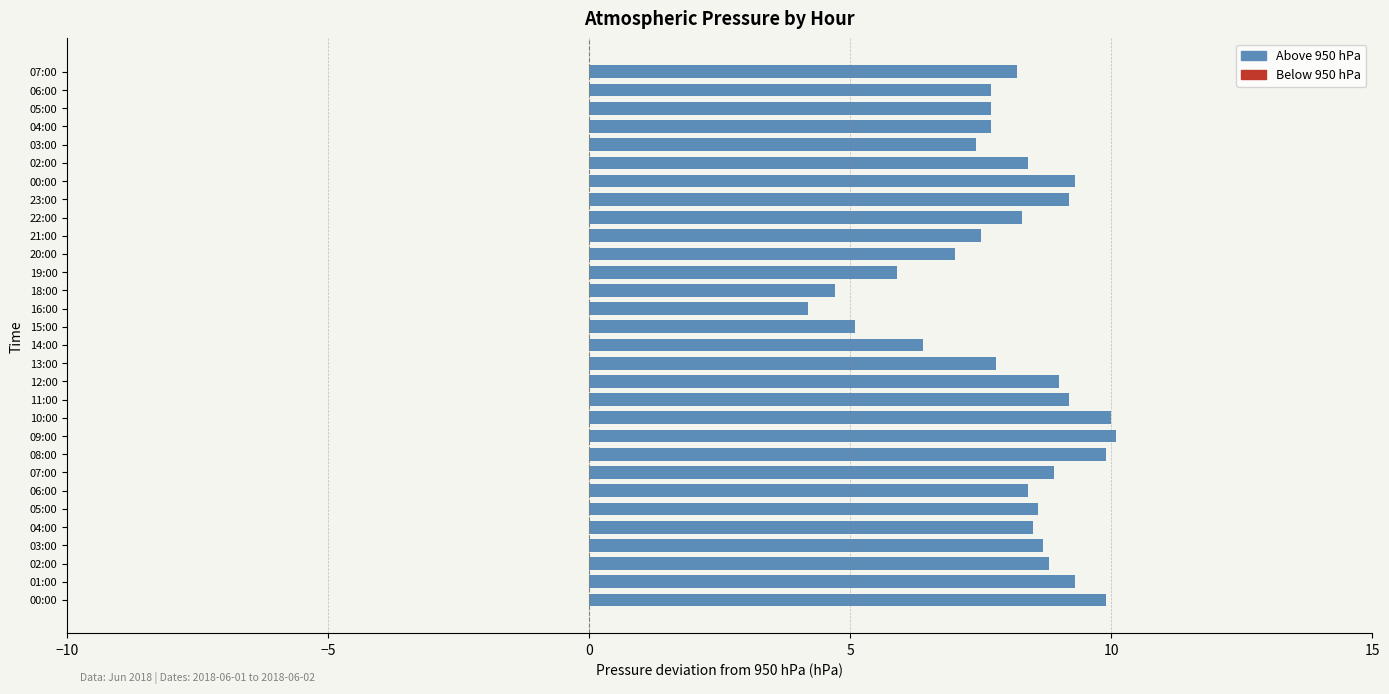

Does the chart contain any negative values?

No